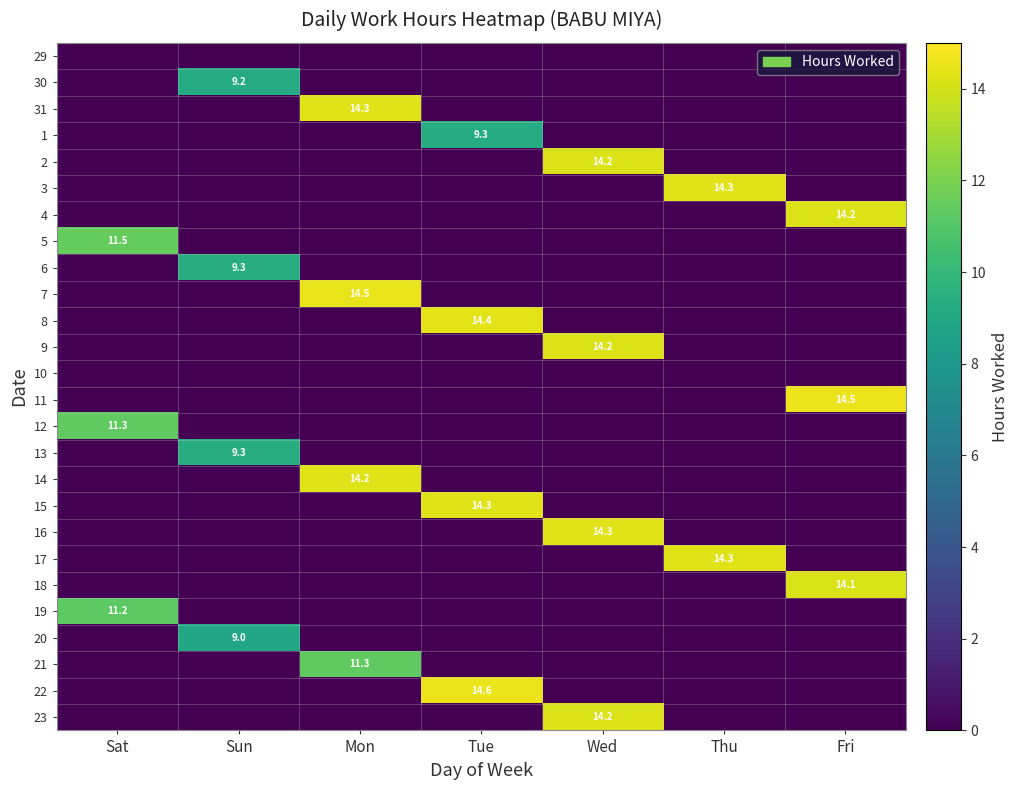

Is it true that 13 equals 16.1 at Sun?

False